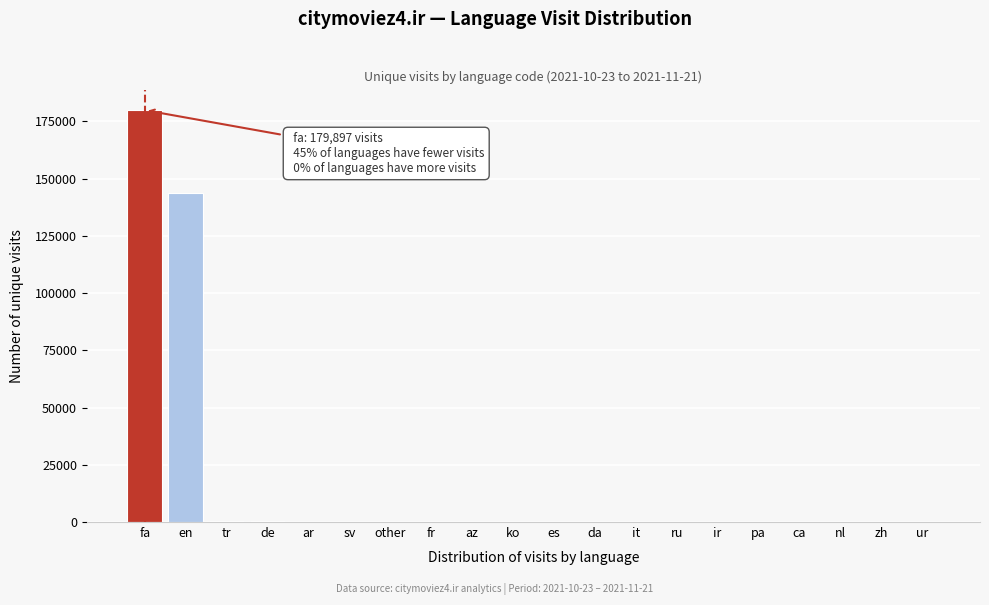

Between en and ca, which is larger?

en